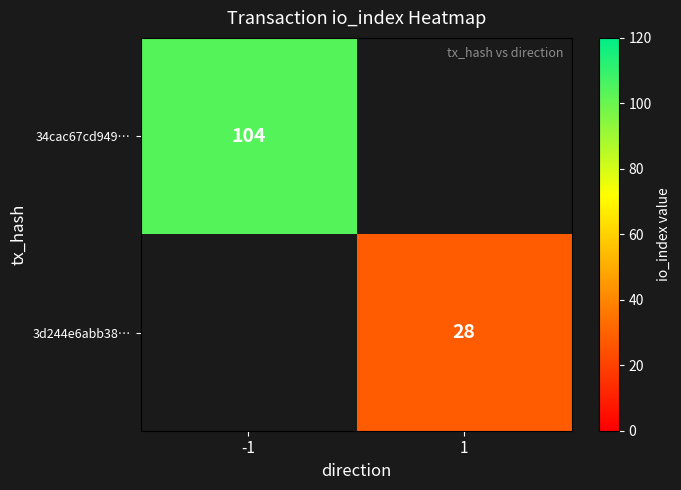

Is it true that 3d244e6abb38… equals 37 at 1?

False